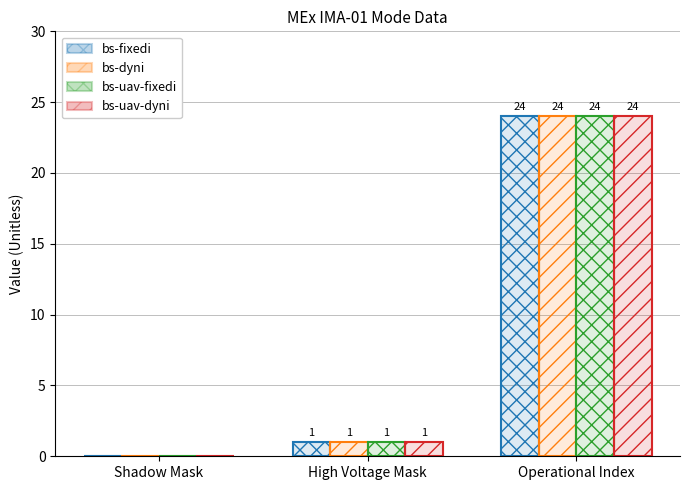

How many bars are there in total?

12